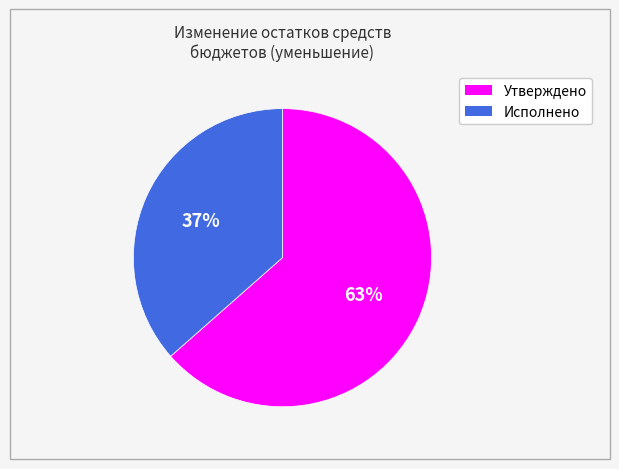

To the nearest percent, what is the average slice percentage?

50%